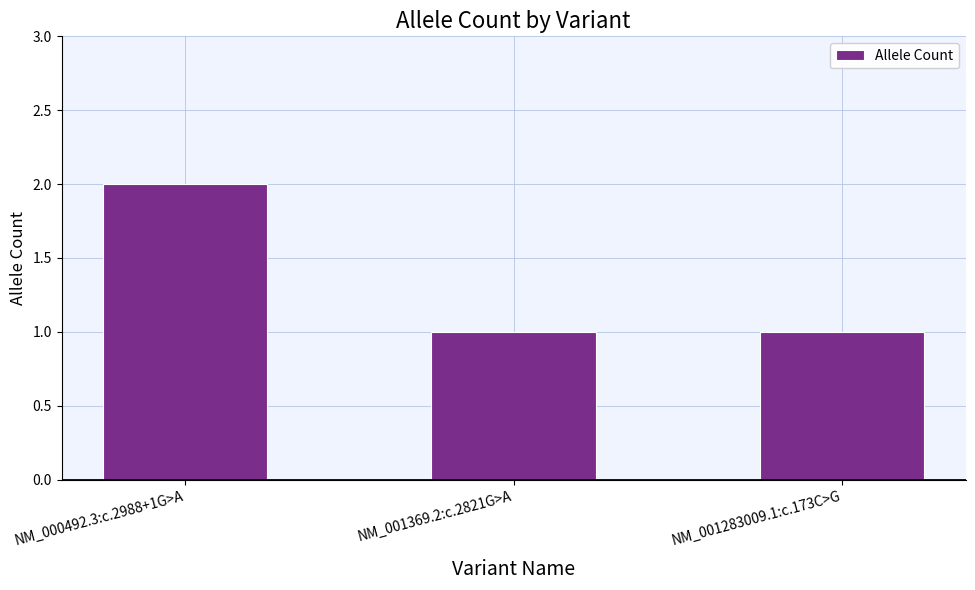

Reading left to right, transcribe all the data shown in this chart.

NM_000492.3:c.2988+1G>A=2	NM_001369.2:c.2821G>A=1	NM_001283009.1:c.173C>G=1